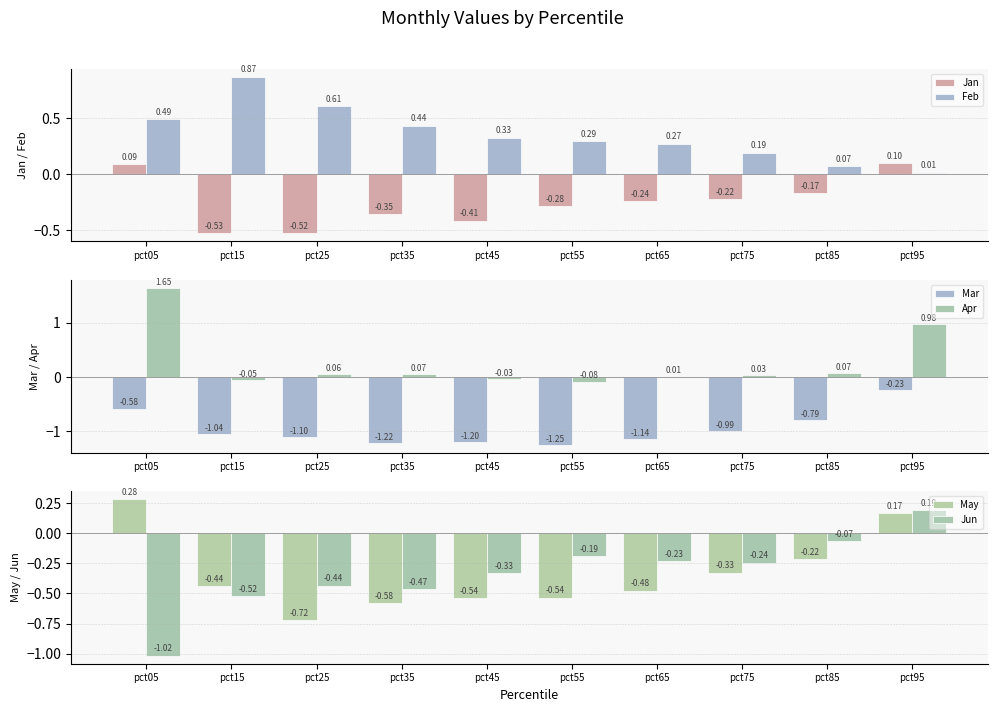

Which series has the widest spread of values?

Apr